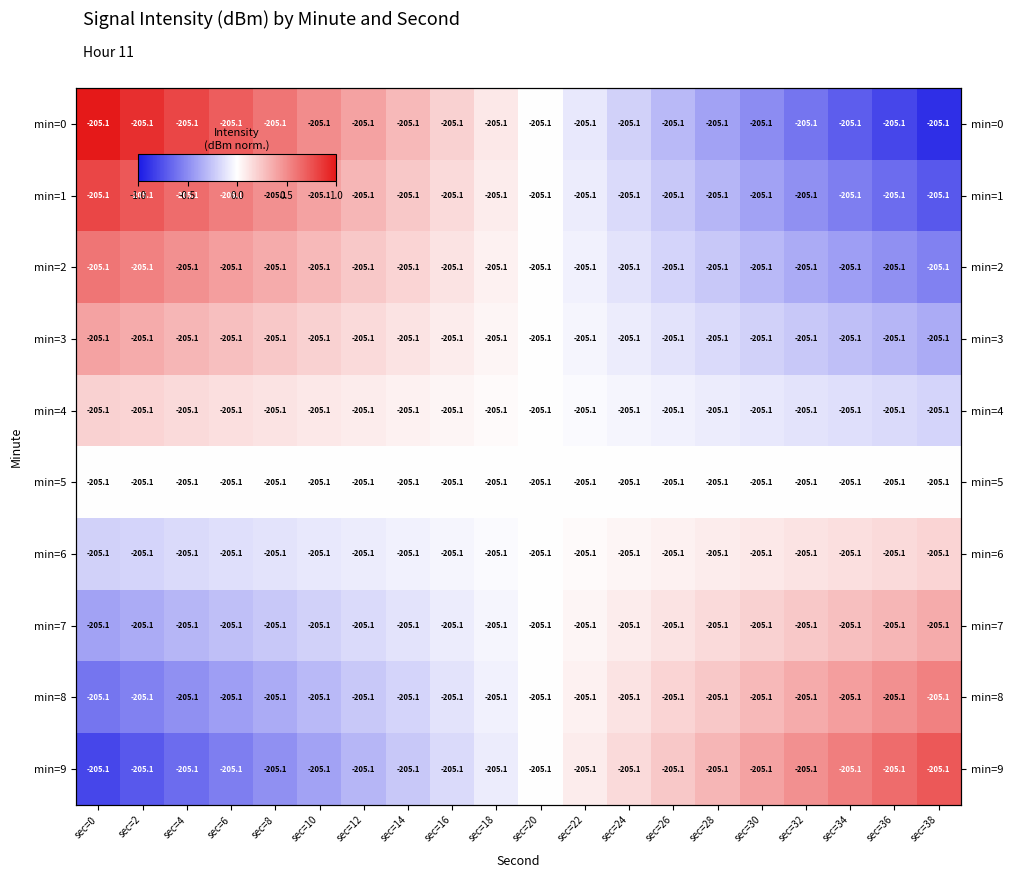

At how many categories does at least one series exceed 0?

19